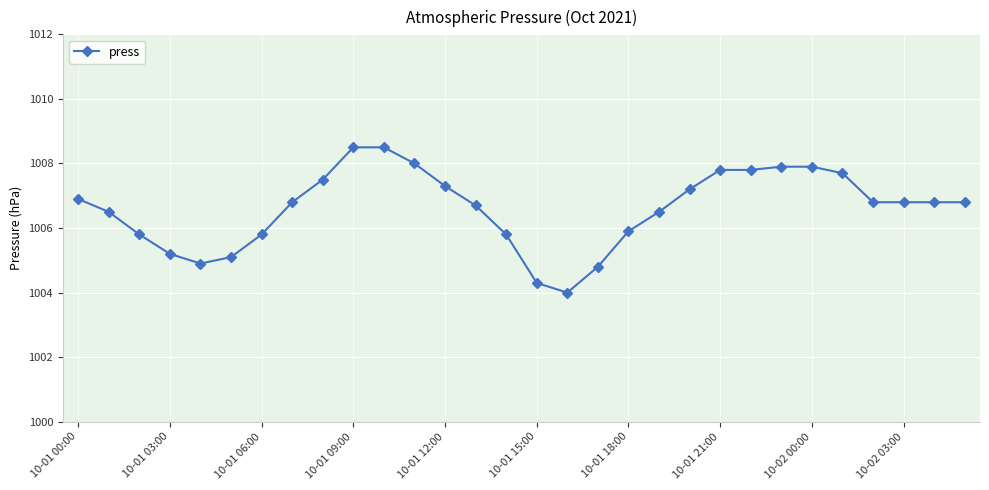

What is the average value?

1006.6